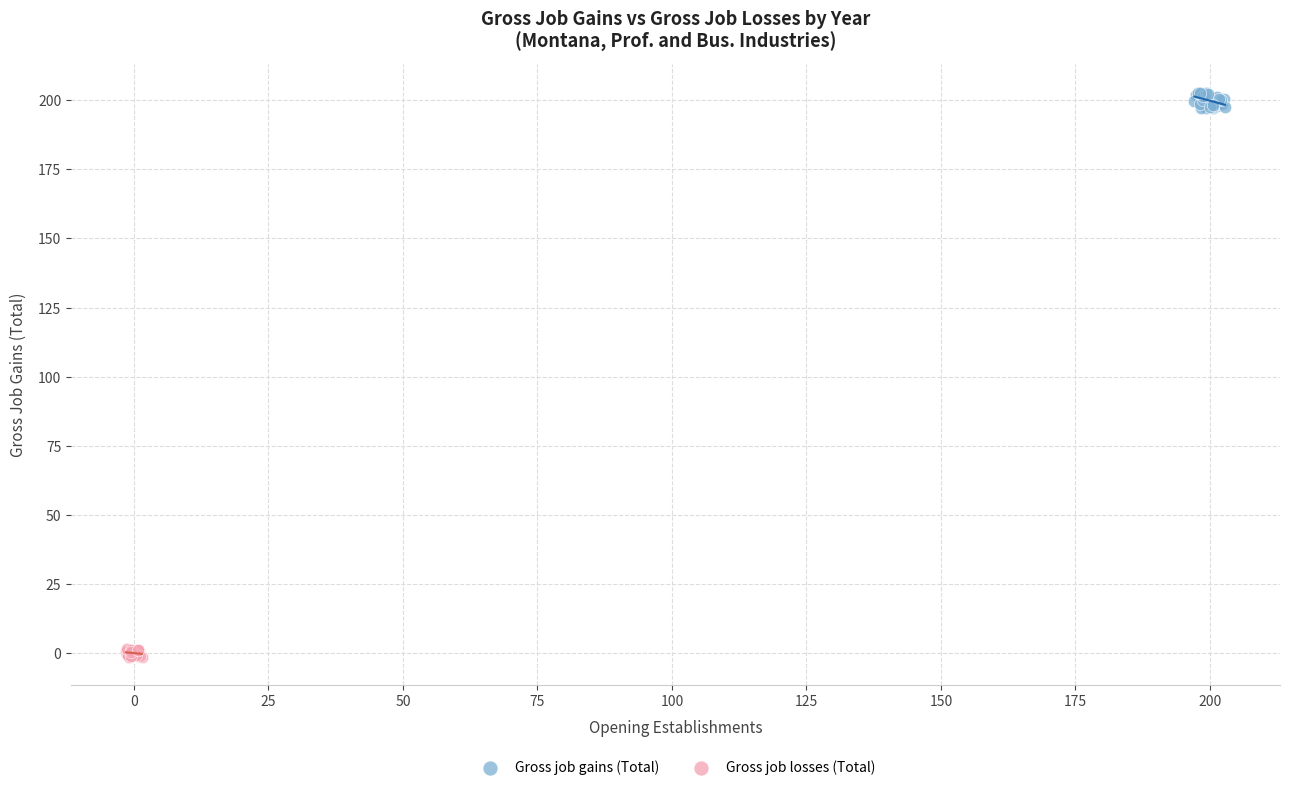

Which series reaches the maximum Y coordinate?

Gross job gains (Total)